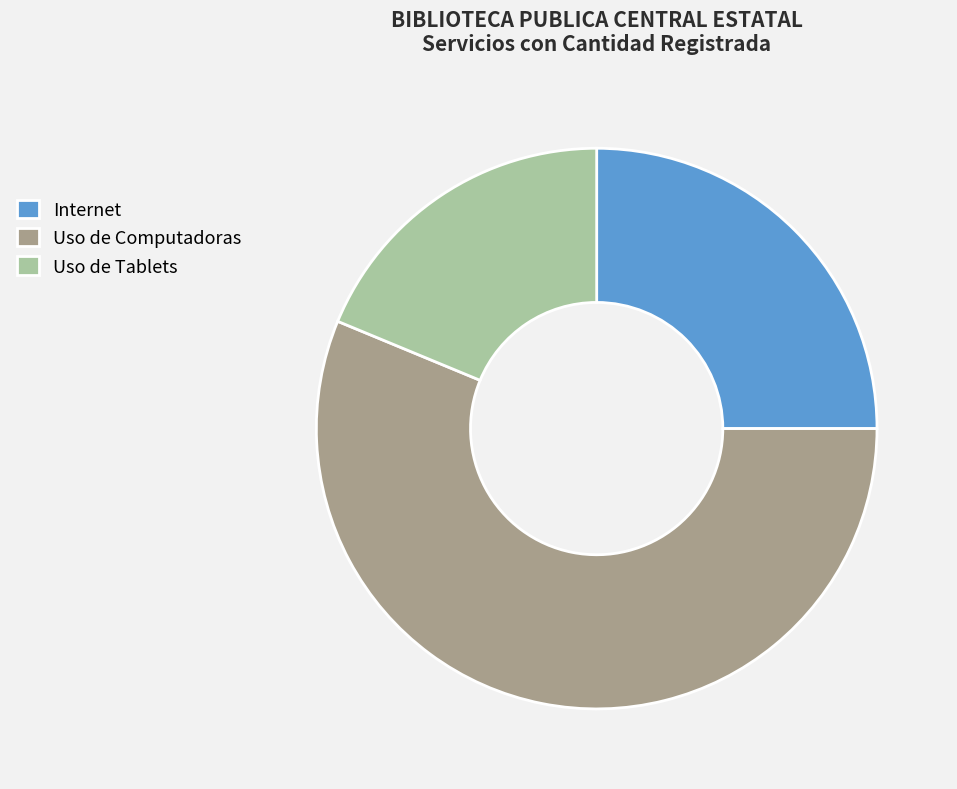

Rank the categories by value from lowest to highest.

Uso de Tablets, Internet, Uso de Computadoras